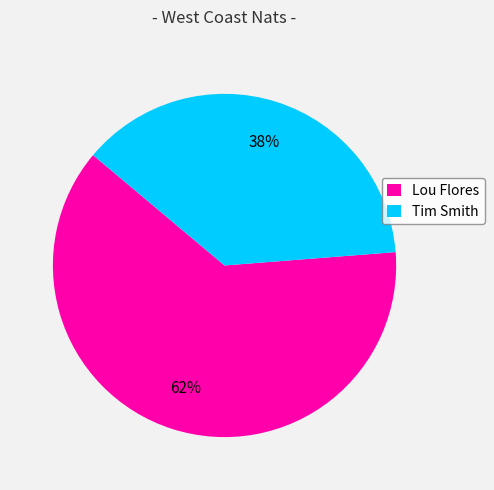

To the nearest percent, what is the combined percentage of Tim Smith and Lou Flores?

100%